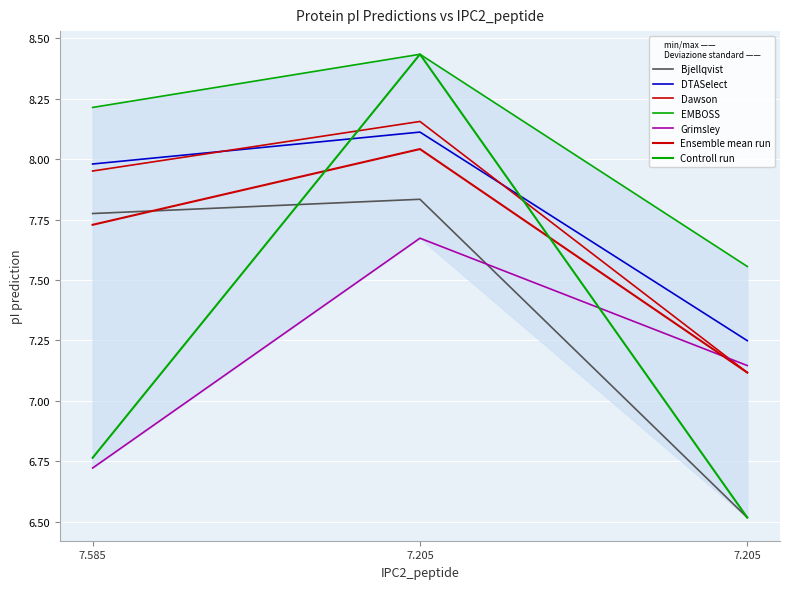

At which label does mass reach its peak?

7.205